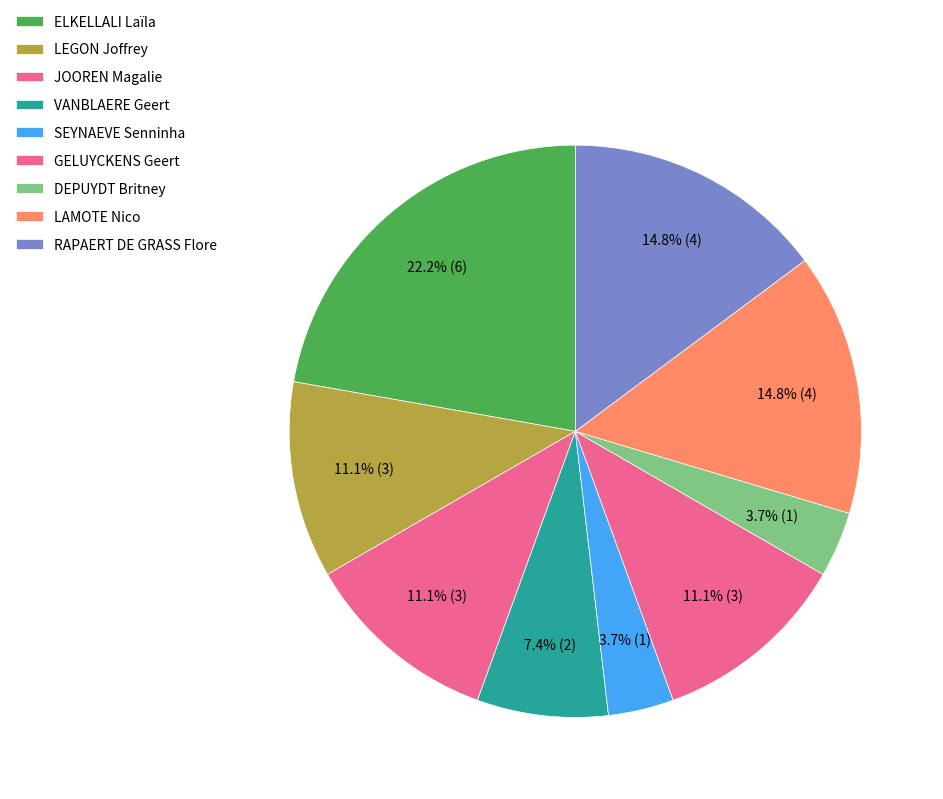

Combined, what portion of the pie is VANBLAERE Geert and LAMOTE Nico?

22.2%